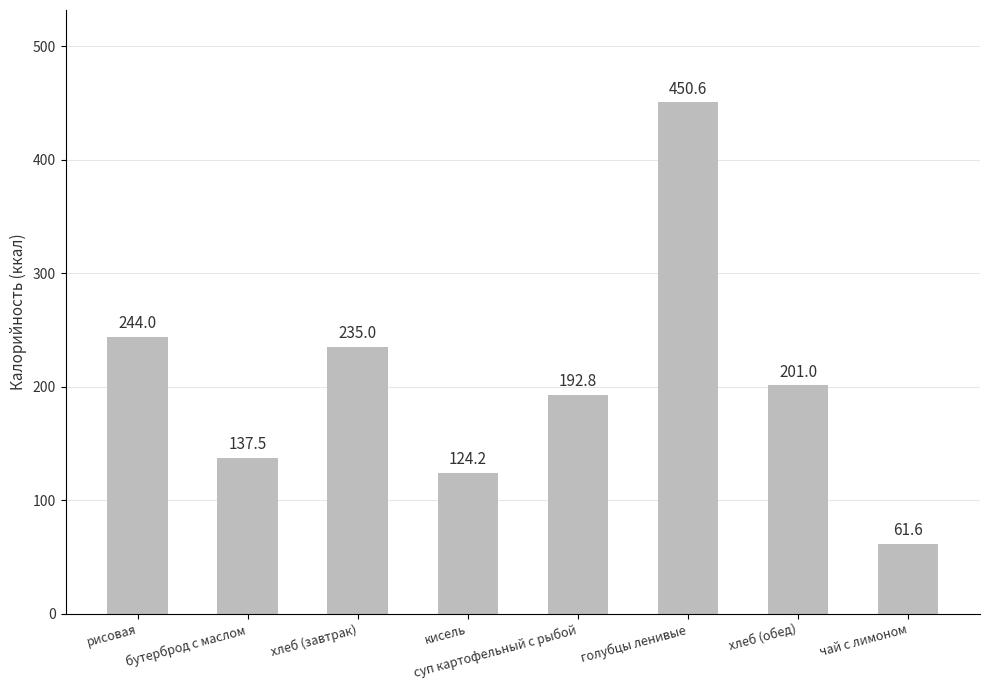

What is the change in value from рисовая to кисель?

-119.8